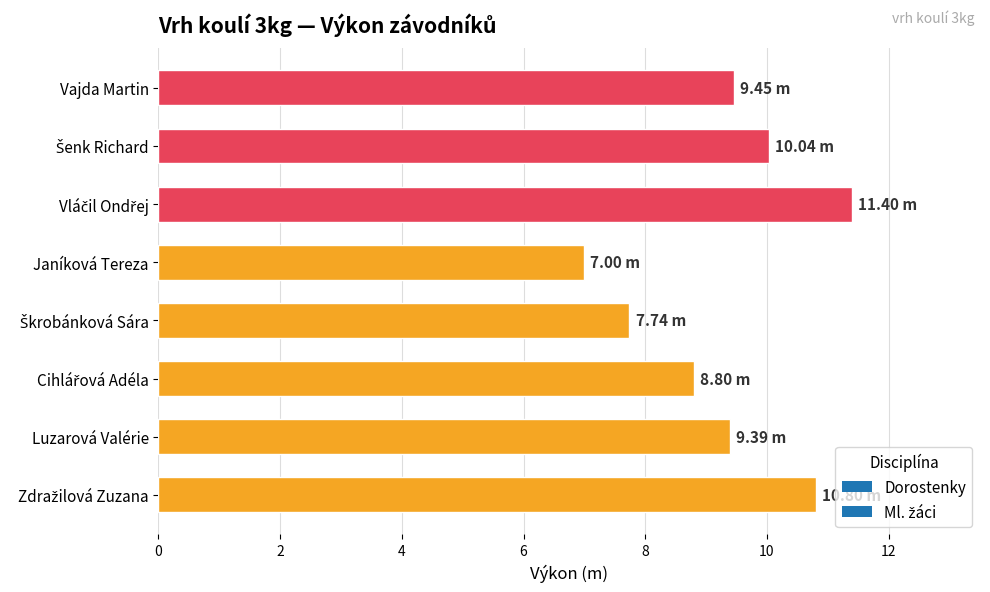

What is the average value?

9.3